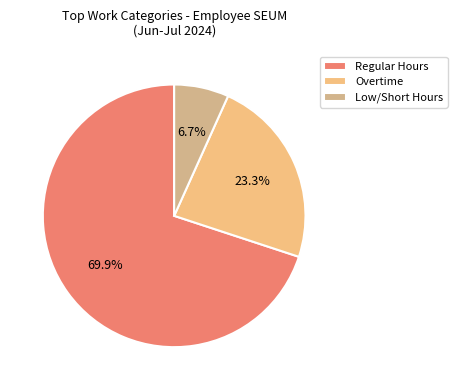

How many segments does this pie chart have?

3